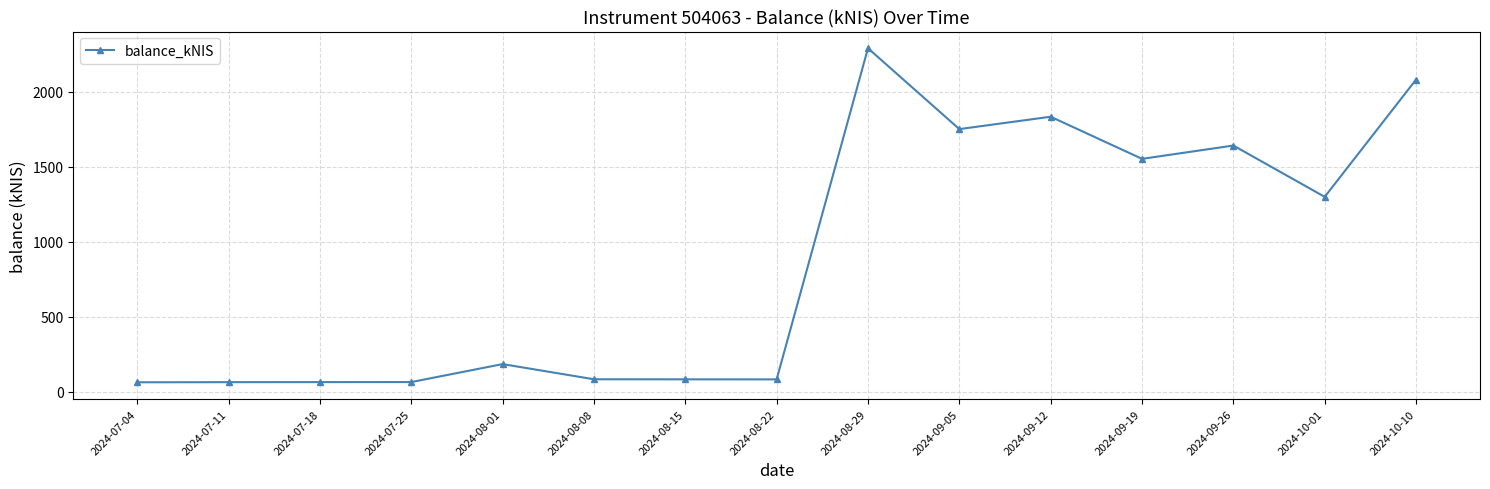

Where is the data nearest to the value 1175?

2024-10-01